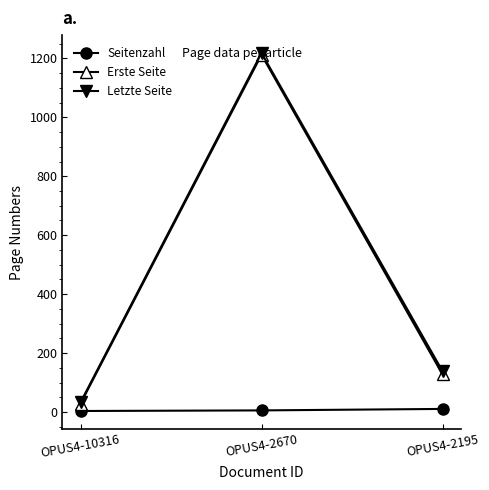

How many values in the Seitenzahl series are below 6?

1